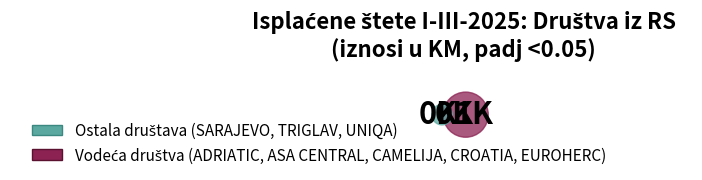

Is it true that ASA CENTRAL is 35% of the pie?

True